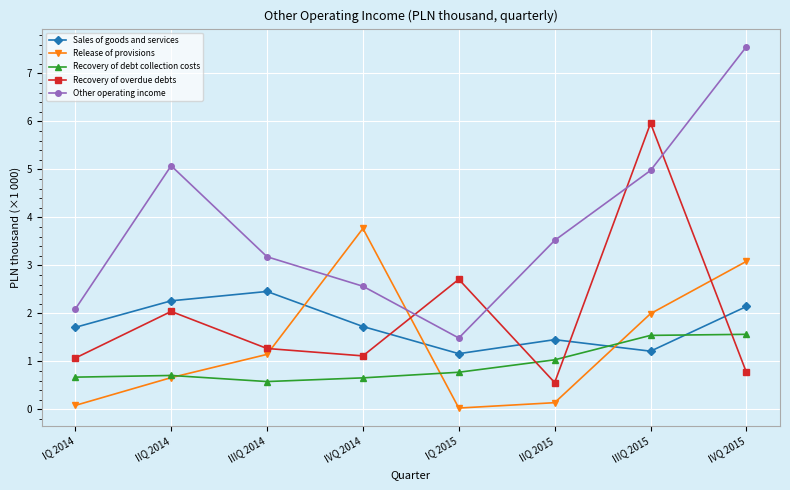

Rank the series by their maximum value, from highest to lowest.

Other operating income, Recovery of overdue debts, Release of provisions, Sales of goods and services, Recovery of debt collection costs